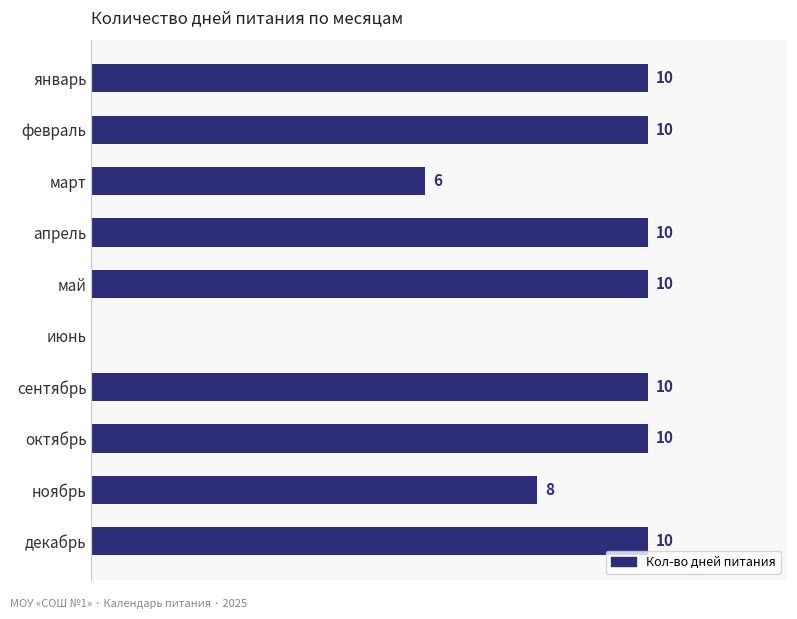

Where is the data nearest to the value 5?

март